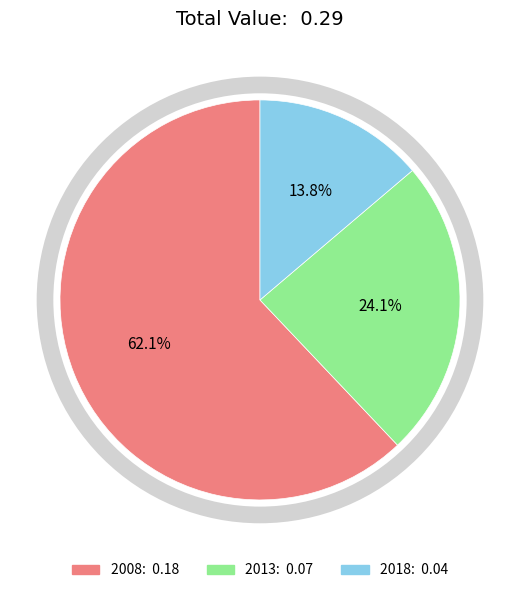

To the nearest percent, what is the combined percentage of 2018 and 2013?

38%